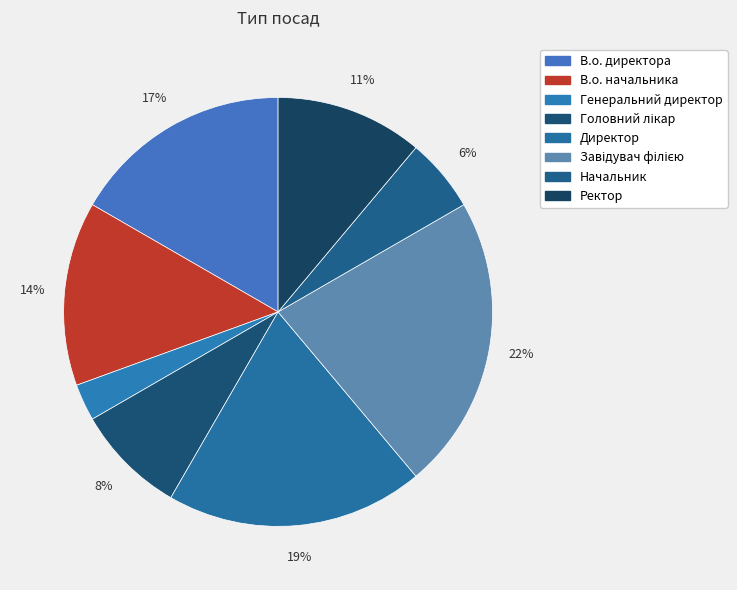

Is the sum of В.о. директора and Головний лікар greater than half?

No